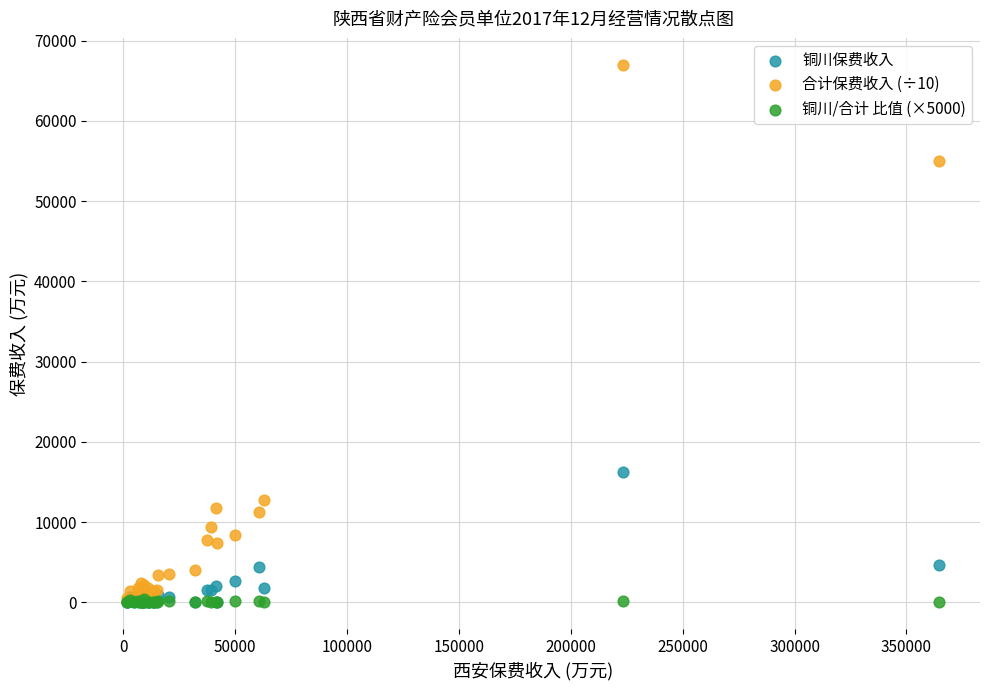

Across all series, what Y value is closest to 33501?

16243.3